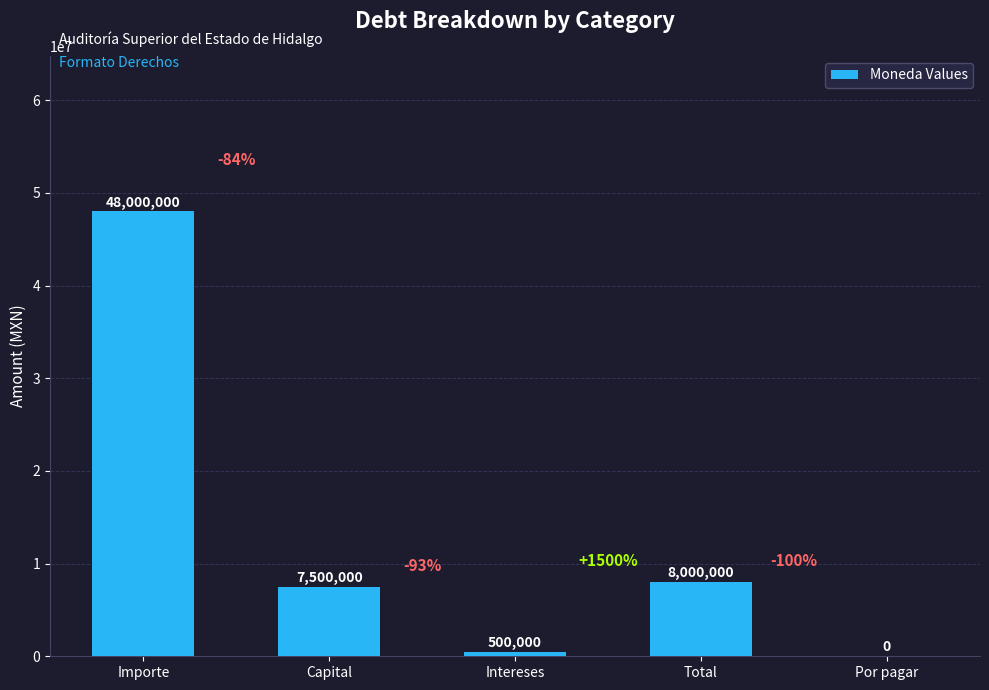

How many positive values are there?

4